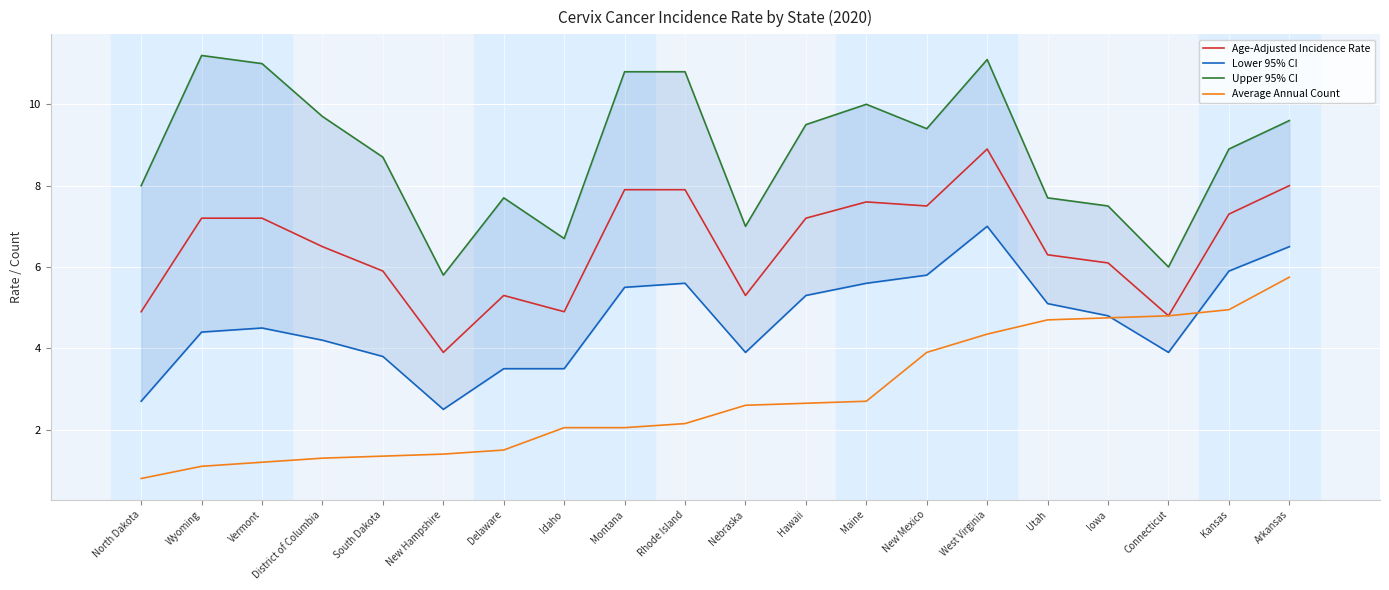

True or false: Lower 95% CI has a value of 4.5 at Vermont.

True